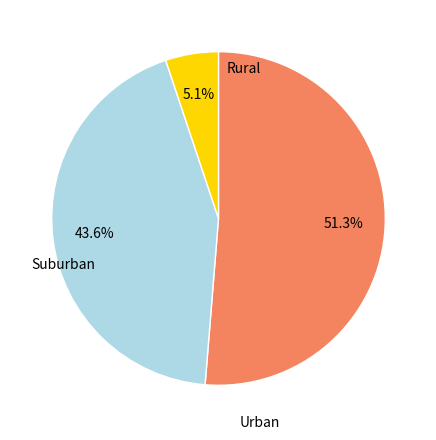

Does any single category account for the majority?

Yes